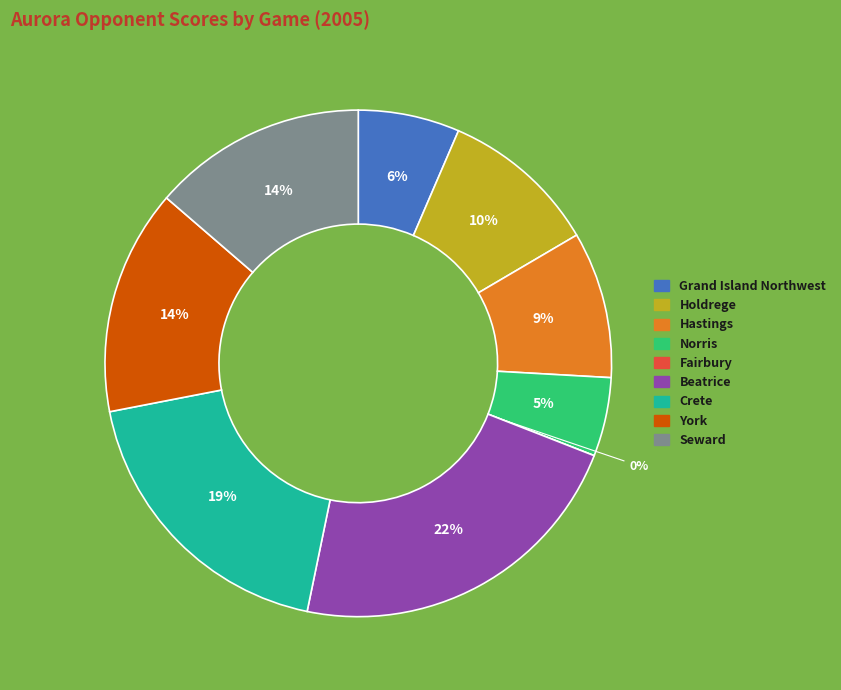

True or false: Grand Island Northwest accounts for 6% of the total.

True